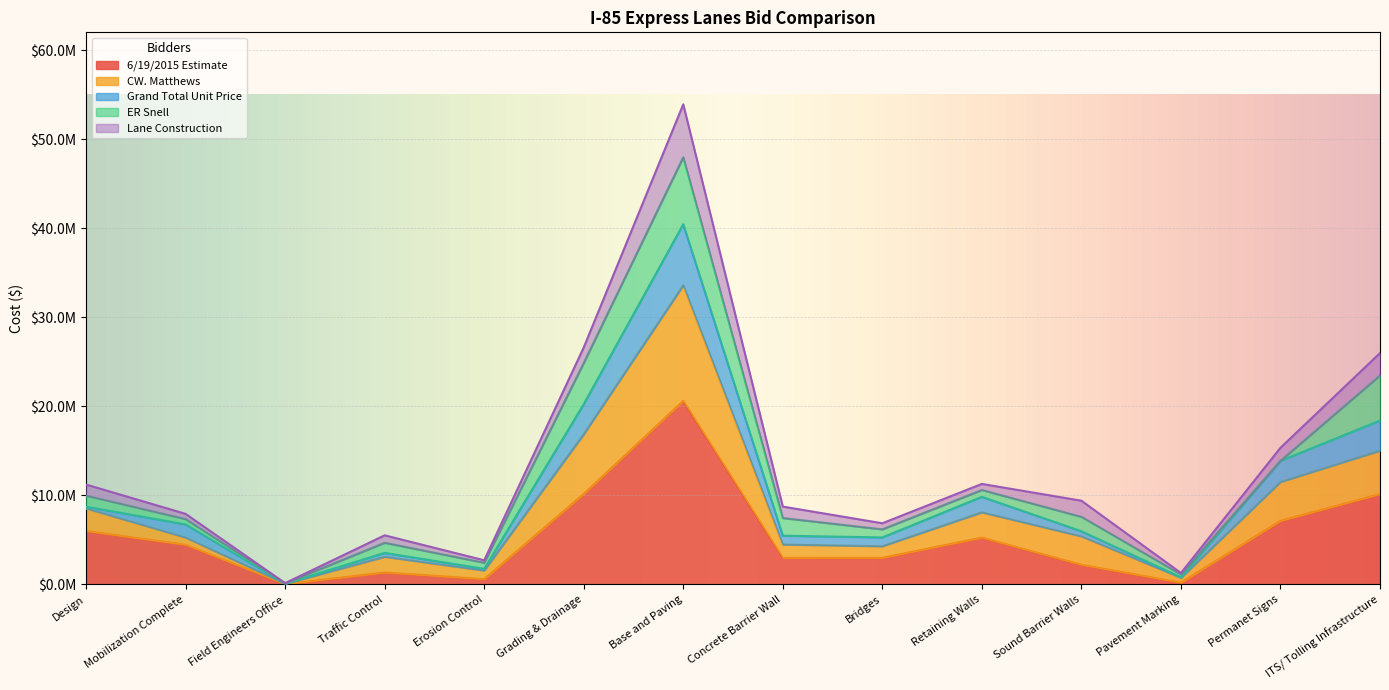

What is the label of the 3rd point from the left?

Field Engineers Office